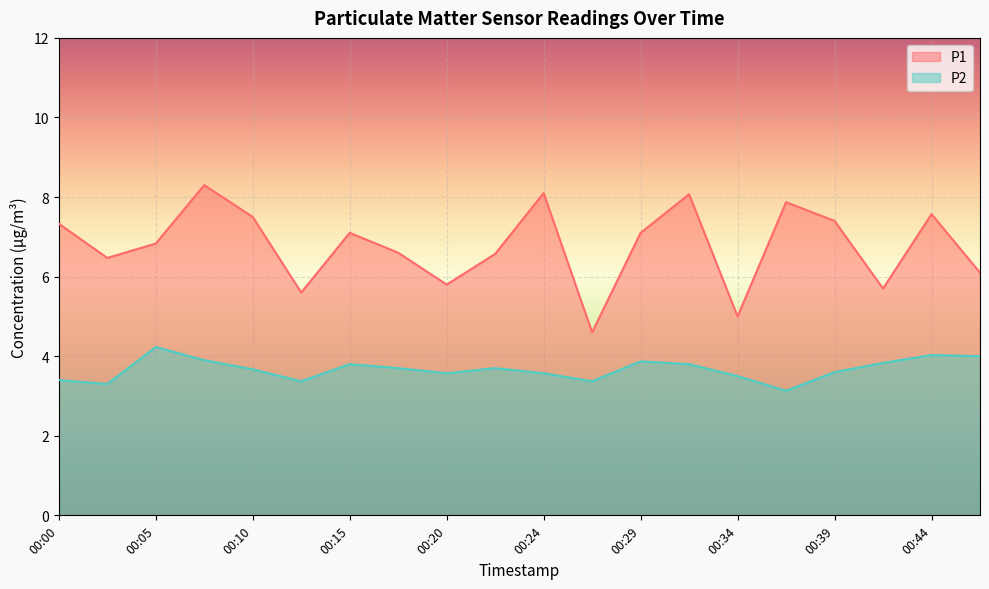

What is the spread (max minus min) of values at 00:02?

3.2